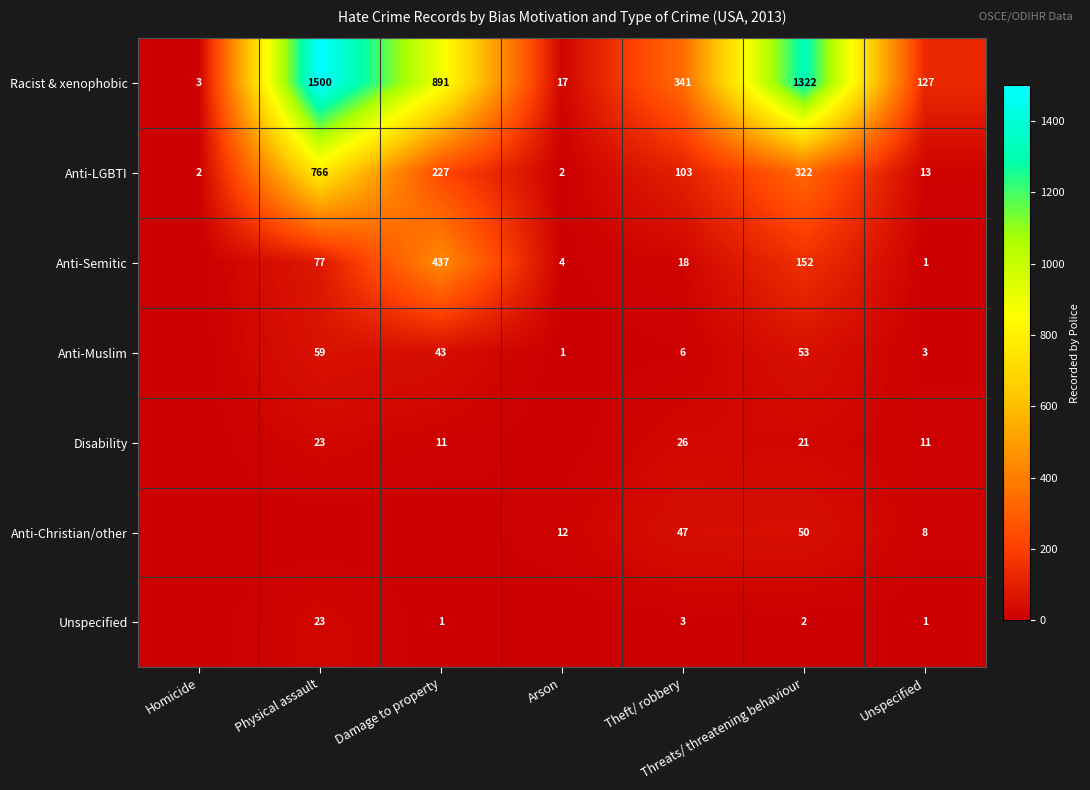

What is the difference between the Racist & xenophobic values at Unspecified and Damage to property?

764